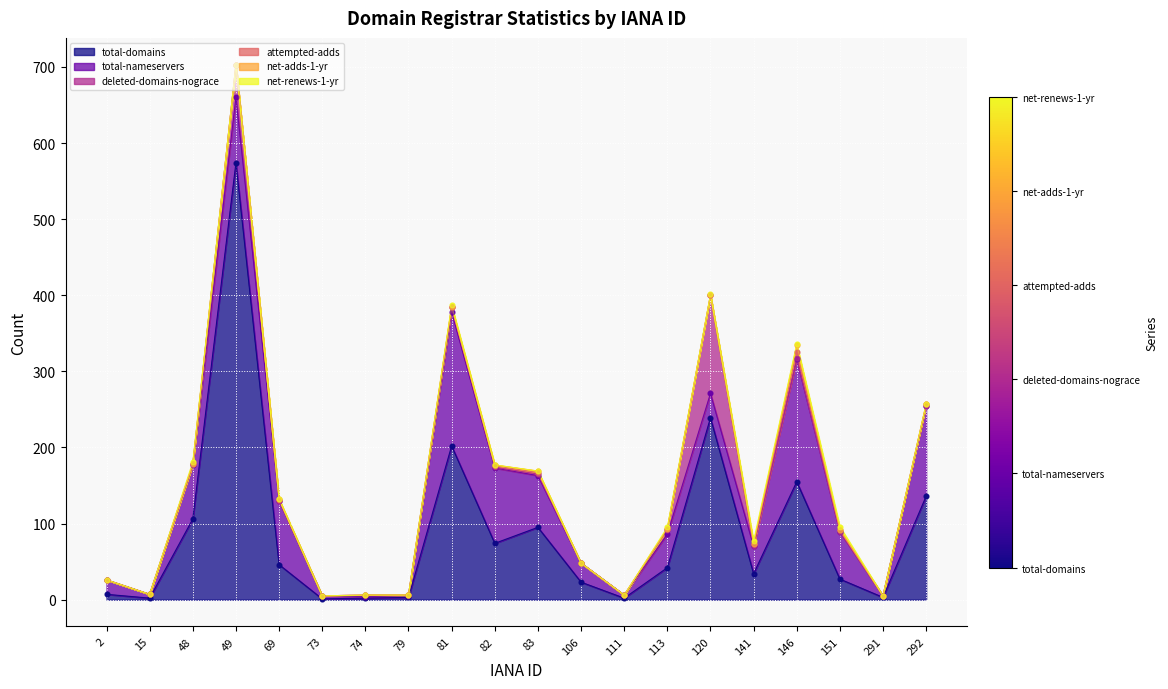

What are all the series names shown in the legend?

total-domains (pts), total-nameservers (pts), deleted-domains-nograce (pts), attempted-adds (pts), net-adds-1-yr (pts), net-renews-1-yr (pts)